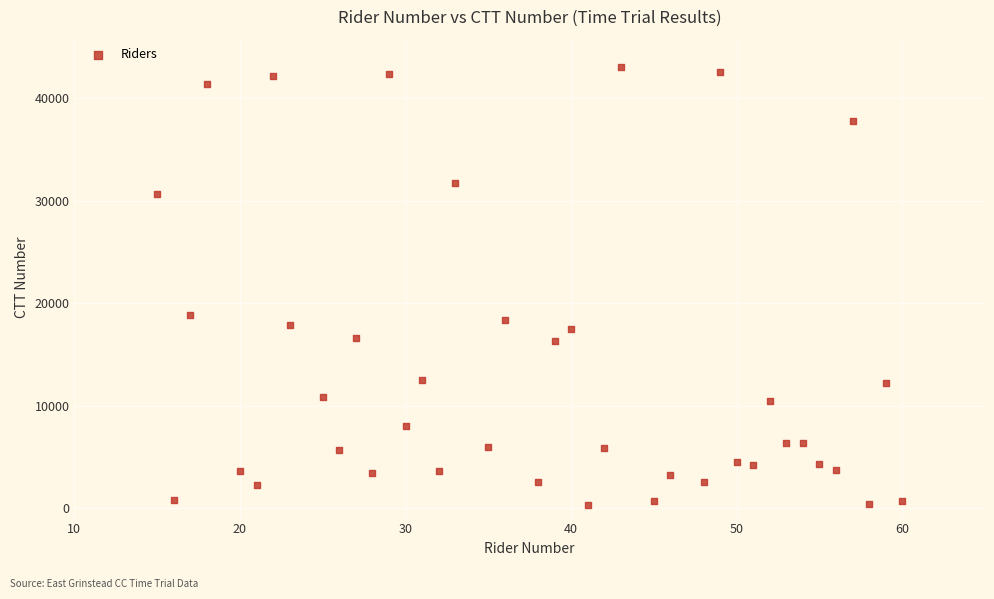

What is the range of Y values (max minus min)?

42657